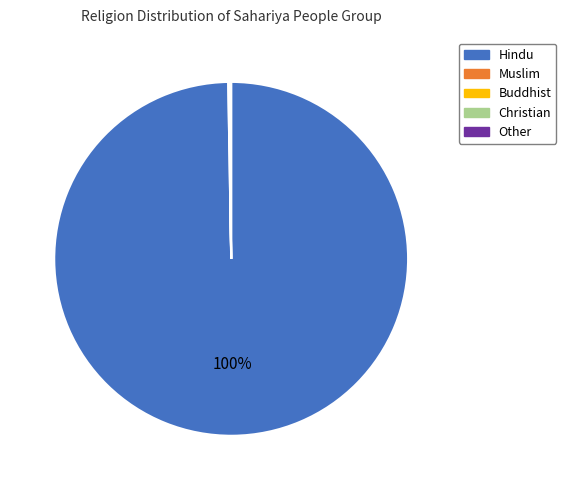

Is there any slice that represents more than half of the pie?

Yes